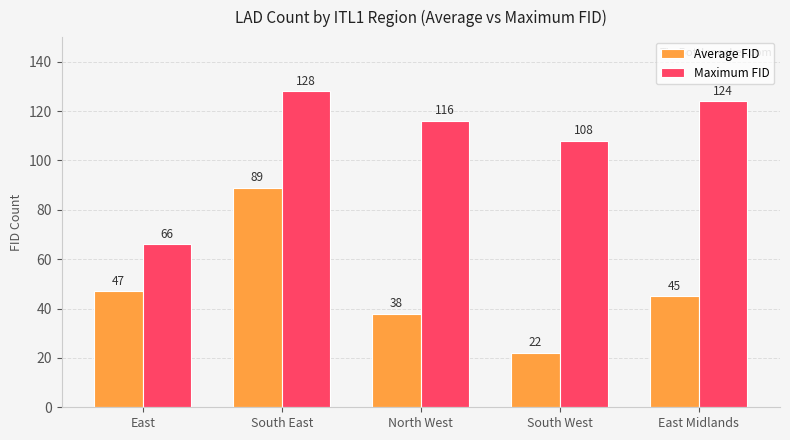

The value of Average FID at North West is 38. True or false?

True